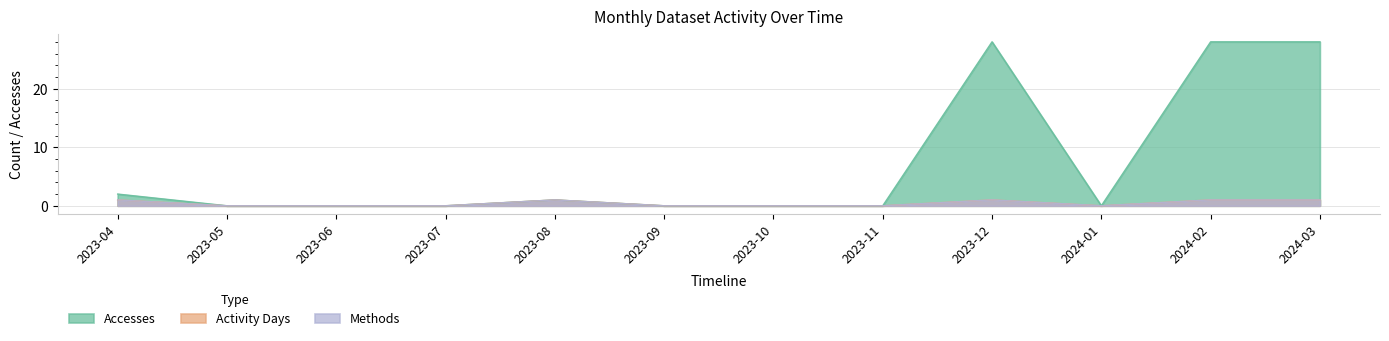

The Activity Days series shows 0 at 2023-09. True or false?

True